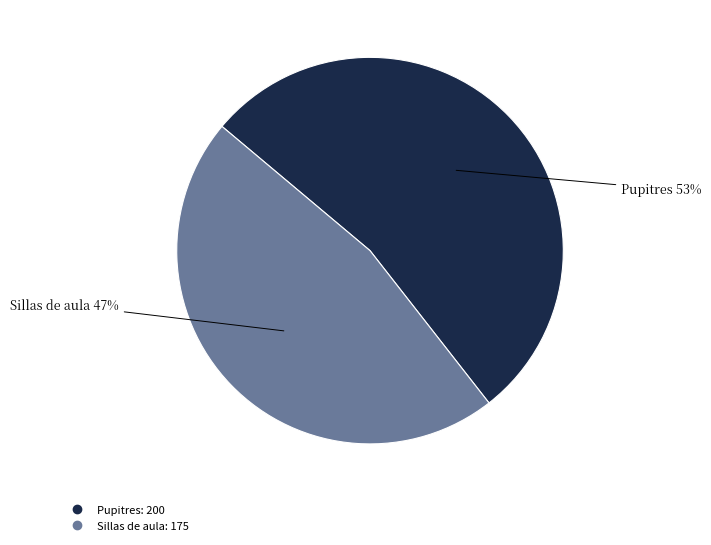

Is the sum of Sillas de aula and Pupitres greater than half?

Yes